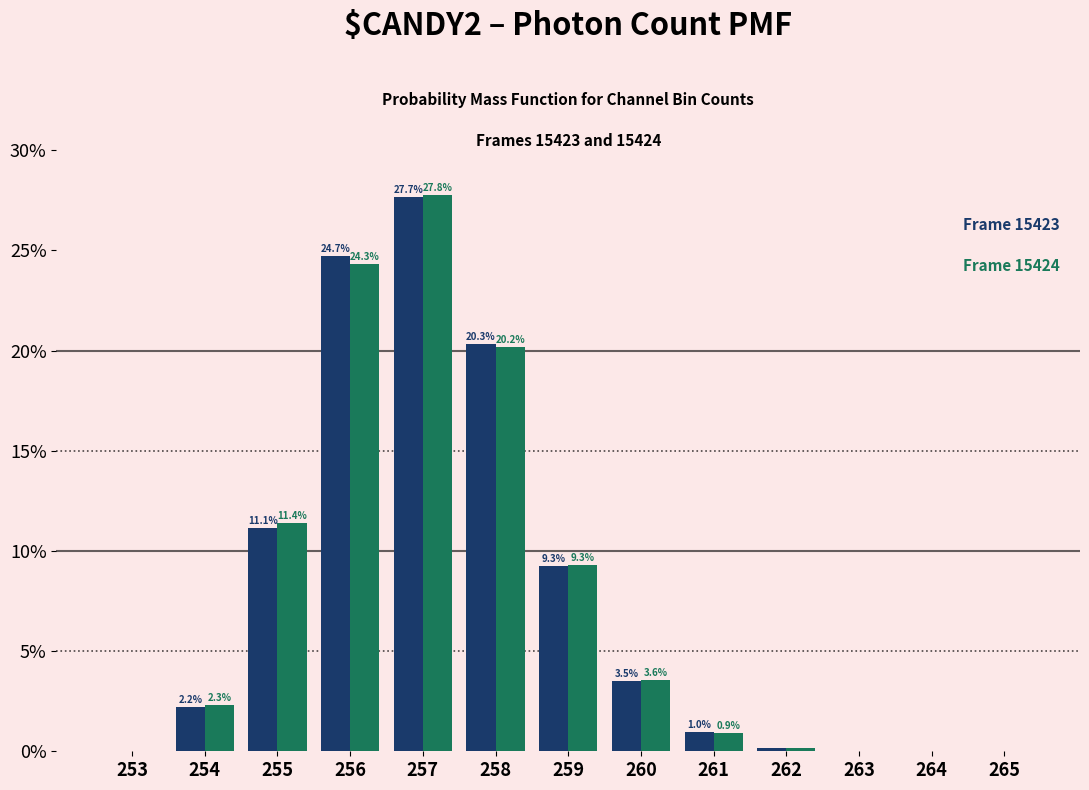

At which category is the sum across all series the highest?

257